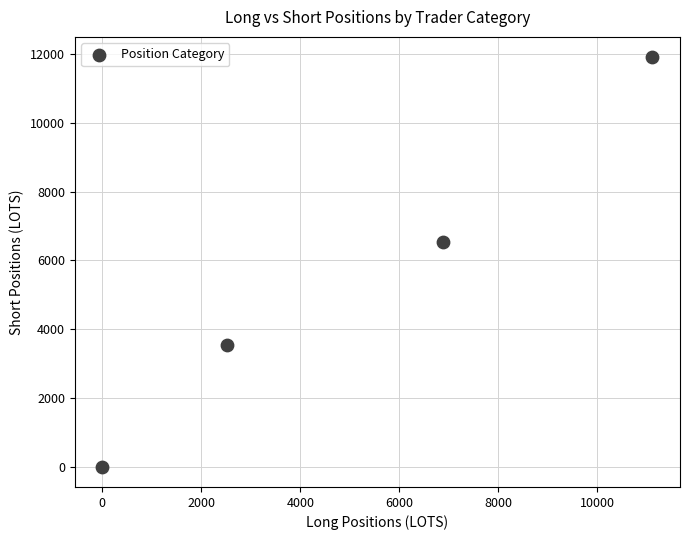

What is the average Y value?

5489.5